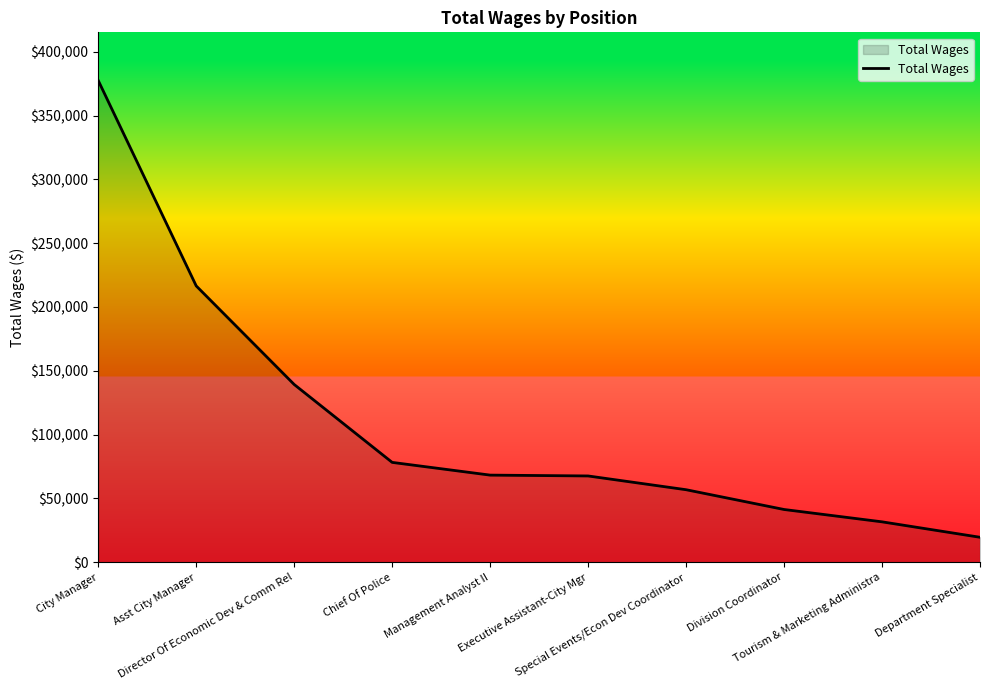

What is the difference between the maximum and minimum values?

357854